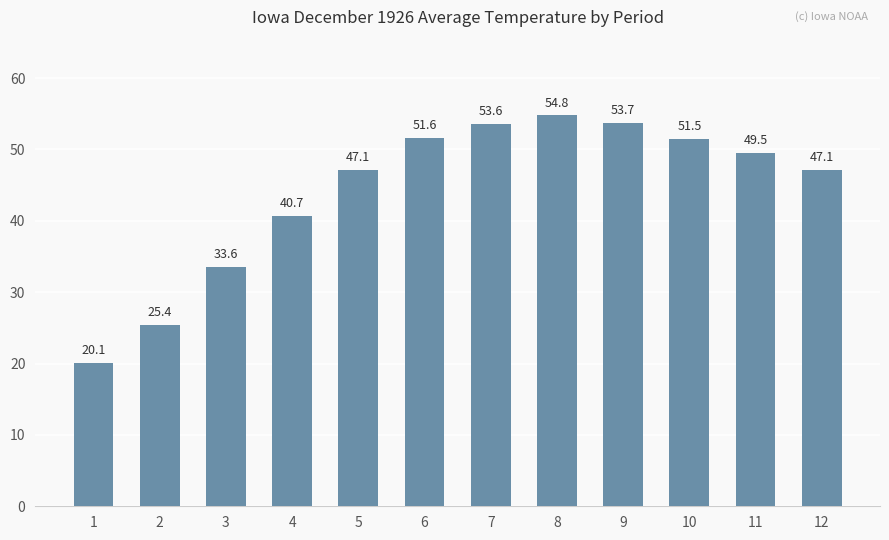

At which label does the data first exceed 49?

6